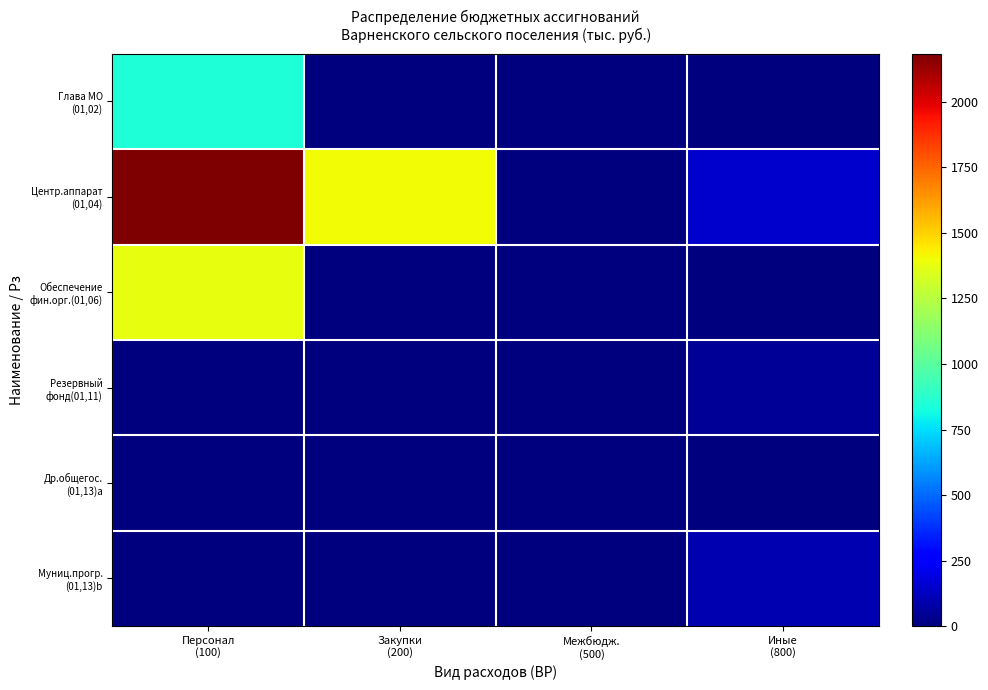

At how many categories does at least one series exceed 1862?

1